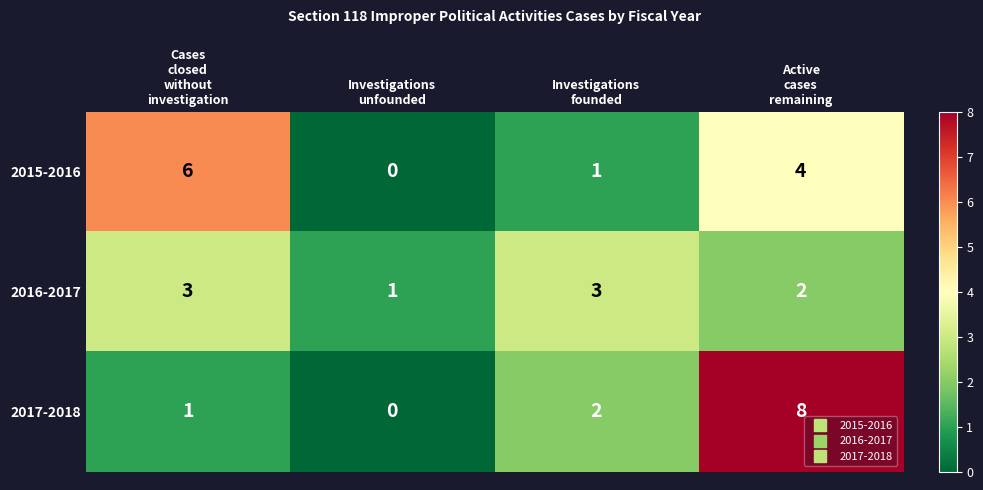

How many values in the 2017-2018 series are below 2?

2